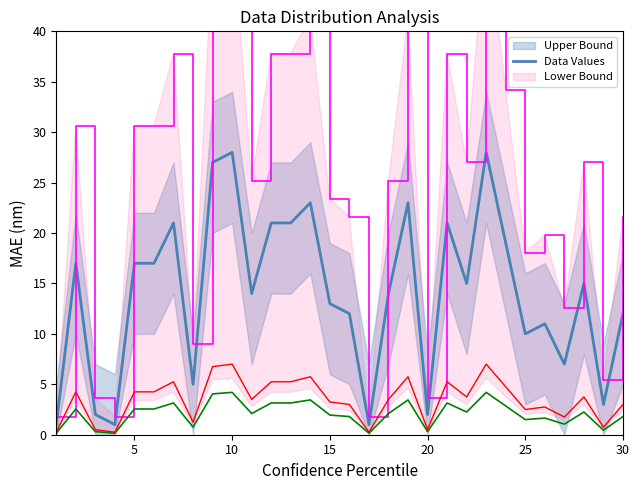

The value of Data Values at 10 is 47. True or false?

False